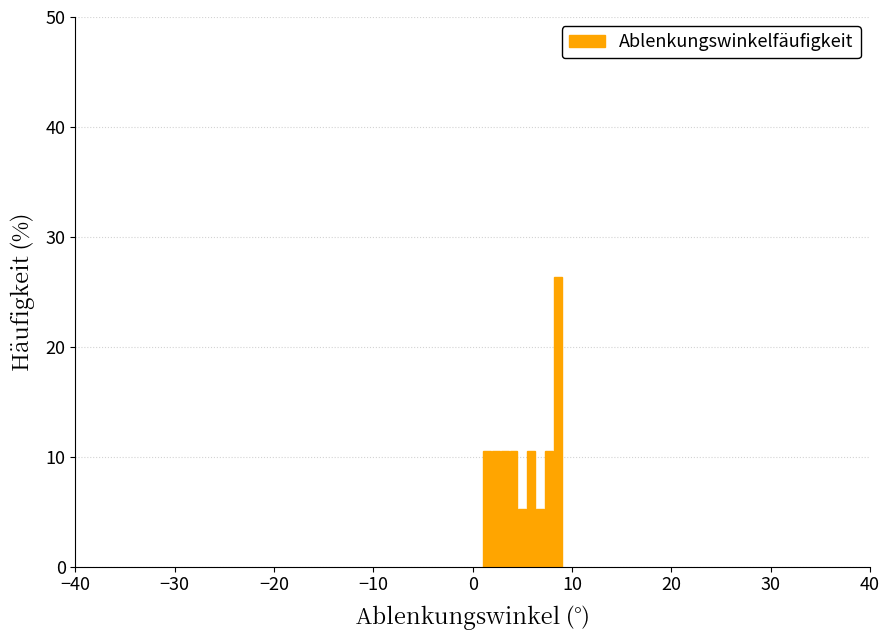

Around what value on the x-axis is the tallest bar? Give the approximate position of its centre, as read against the axis.

9